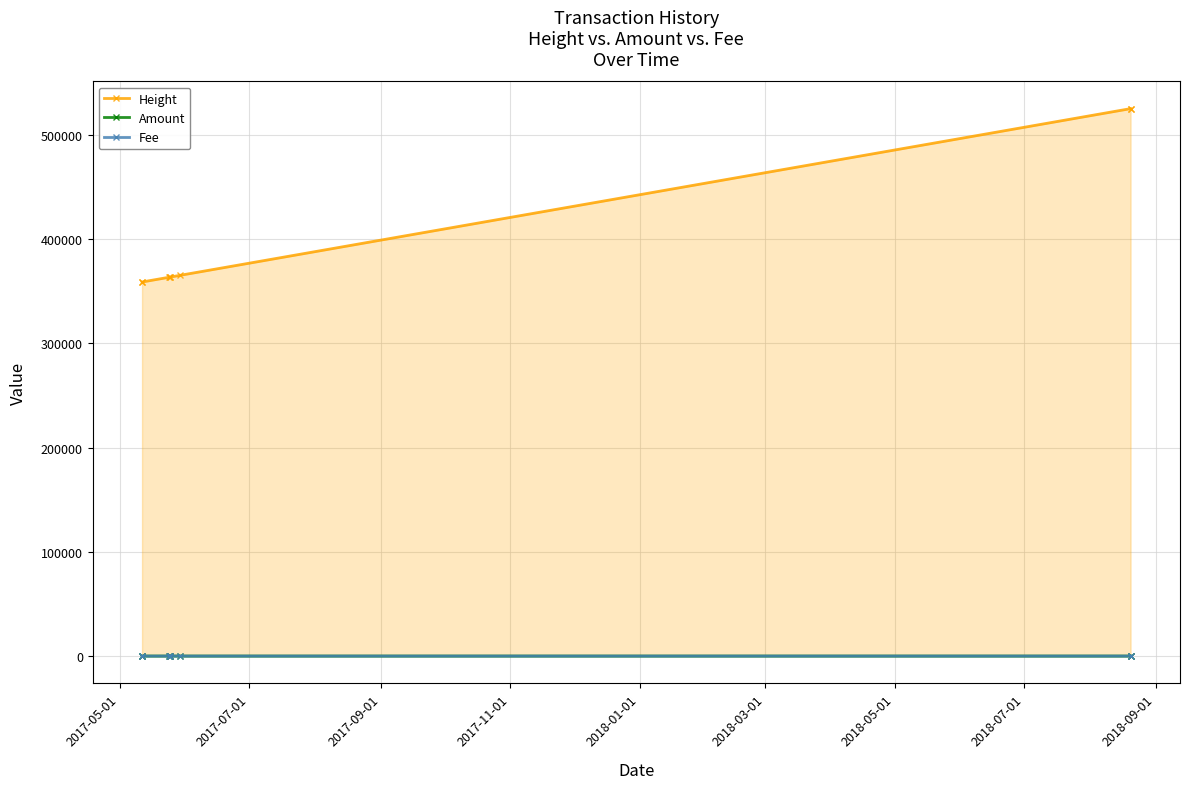

True or false: Fee and Height cross at least once.

False